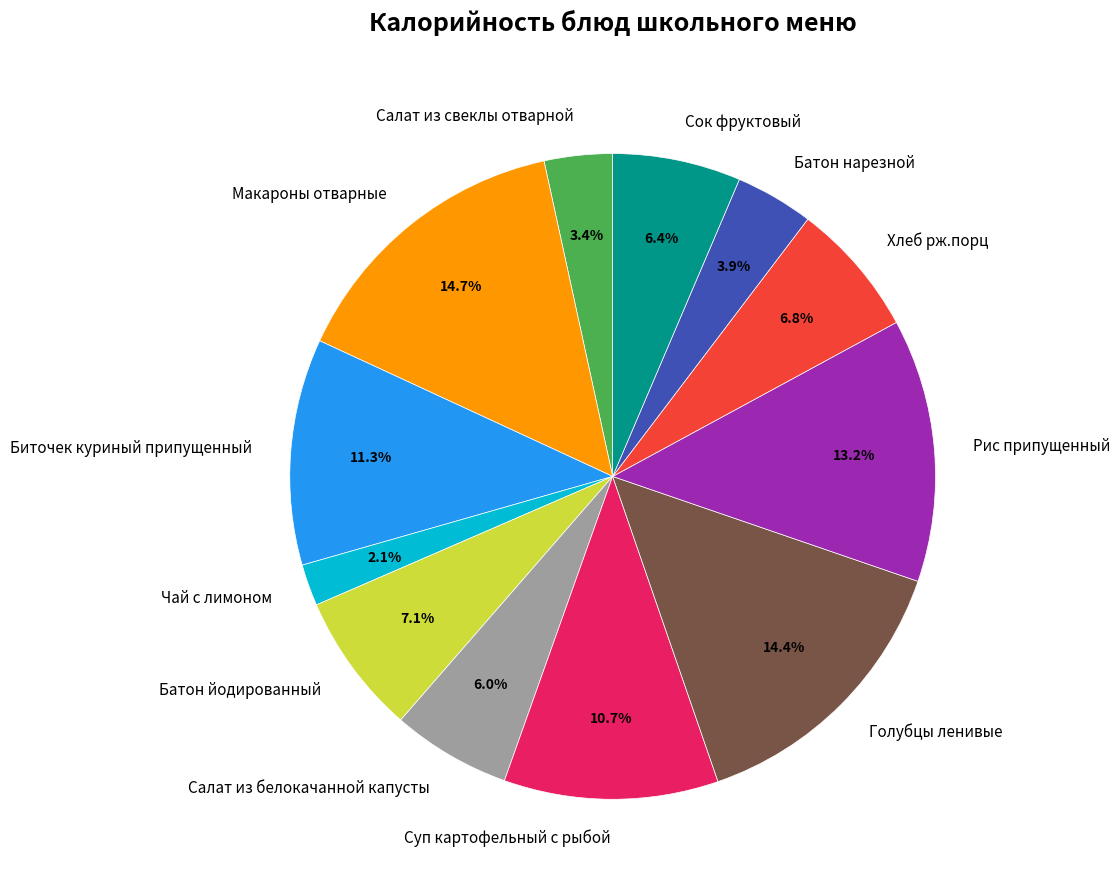

Does Сок фруктовый account for over 50% of the chart?

No